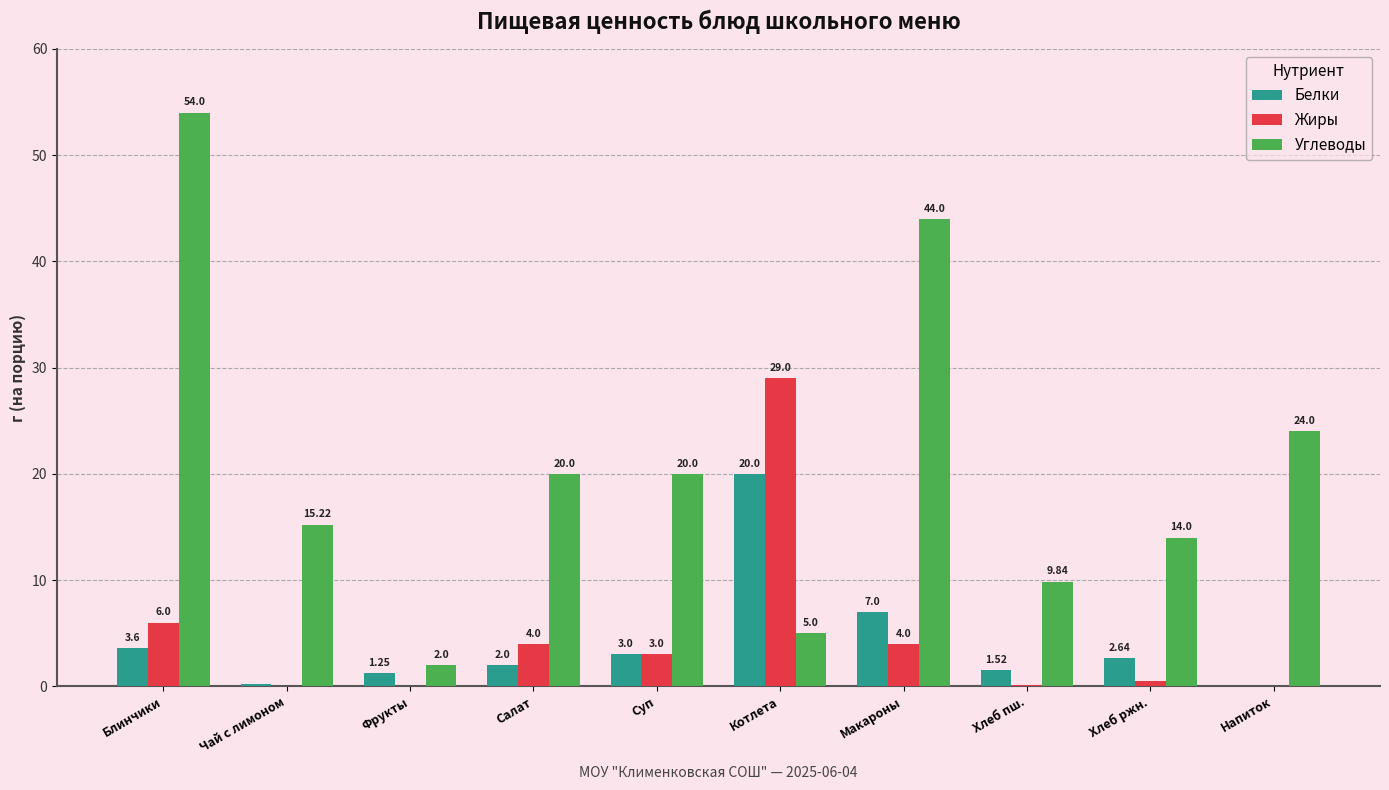

What is the spread (max minus min) of values at Блинчики?

50.4